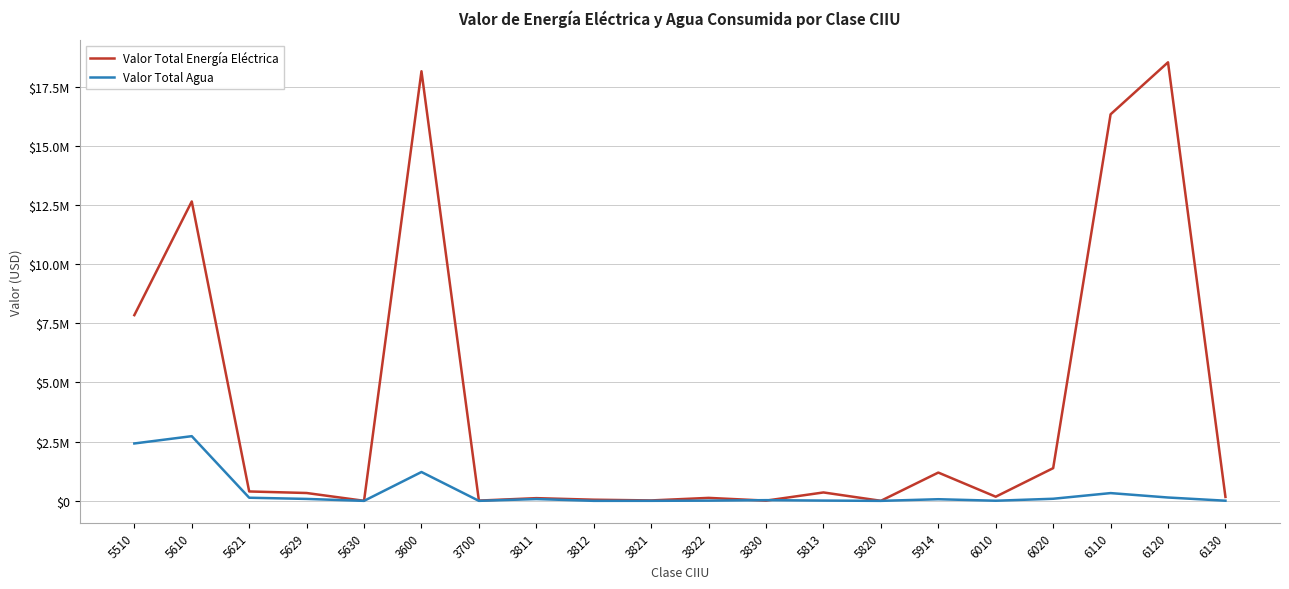

What are all the series names shown in the legend?

Valor Total Energía Eléctrica, Valor Total Agua